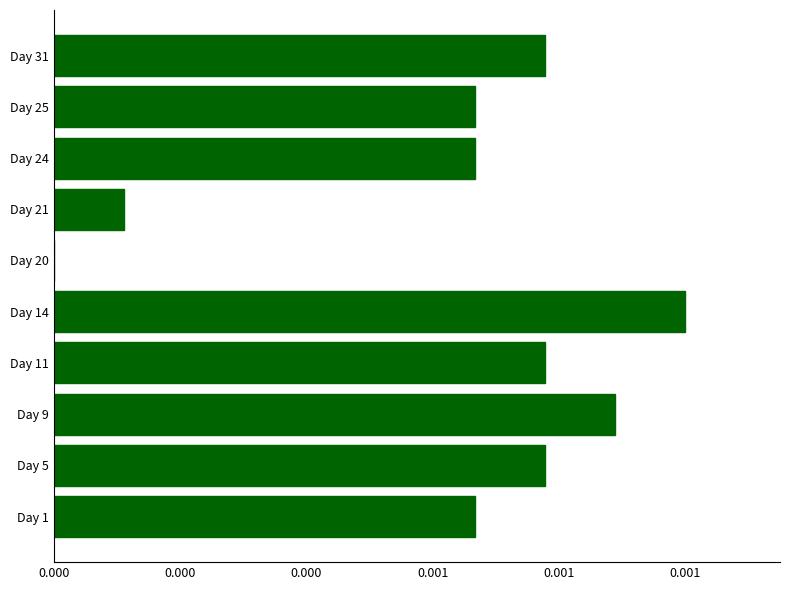

How many values are above zero?

9